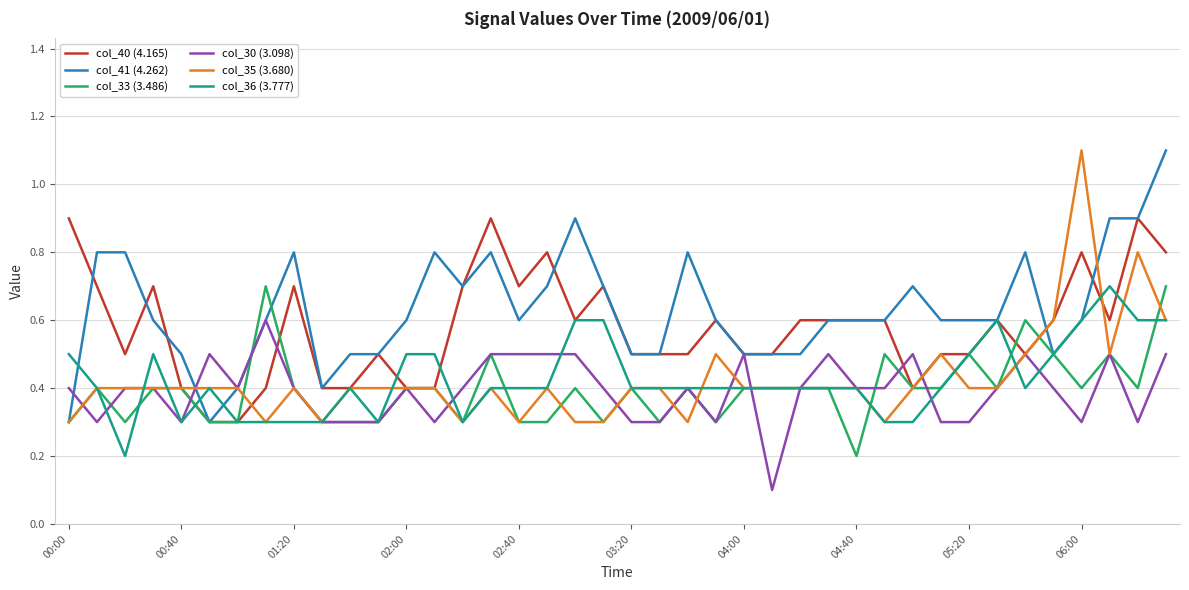

What is the minimum value for col_41 (4.262)?

0.3